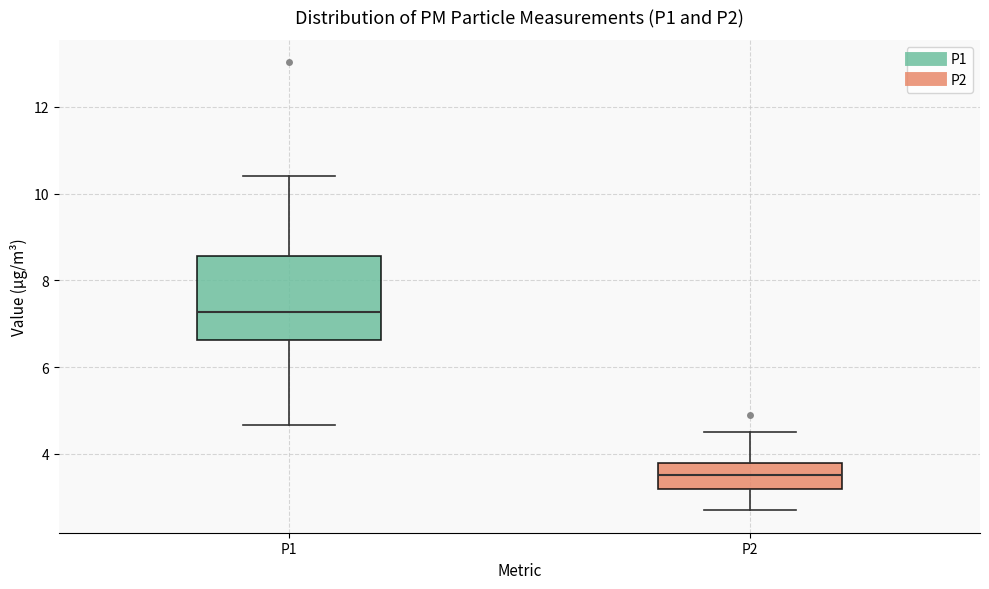

Where is the upper edge of the box for P2 on the y-axis? The values are not printed on the chart, so give them approximately, as read against the axis.

3.8